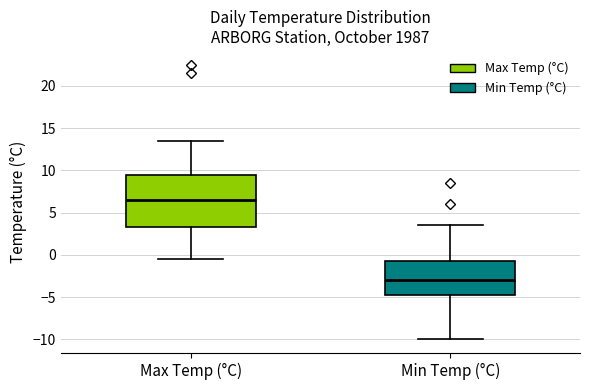

Which box is the tallest, from its lower edge to its upper edge?

Max Temp (°C)